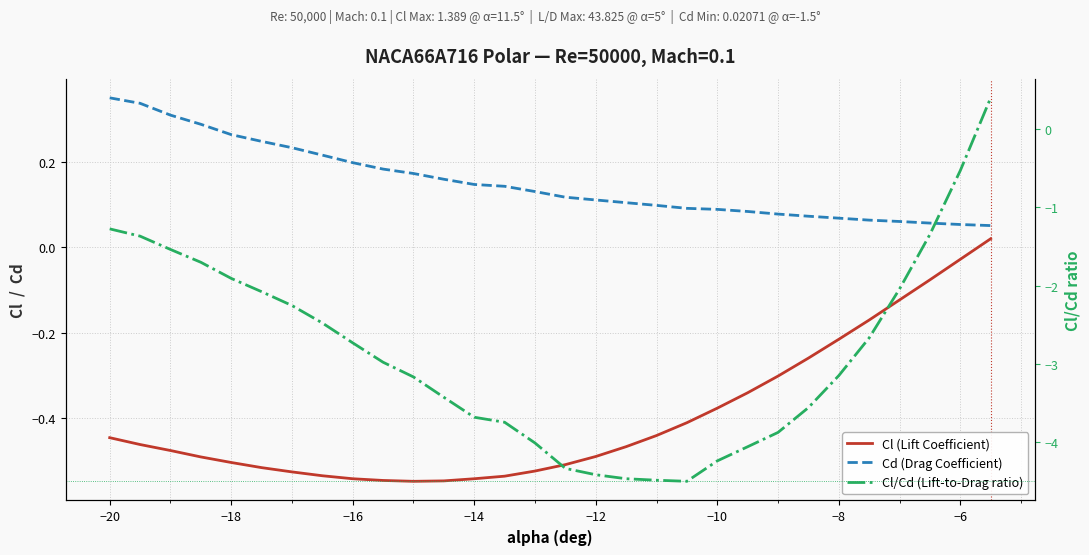

Rank the series by their maximum value, from lowest to highest.

Cl (Lift Coefficient), Cd (Drag Coefficient), Cl/Cd (Lift-to-Drag ratio)